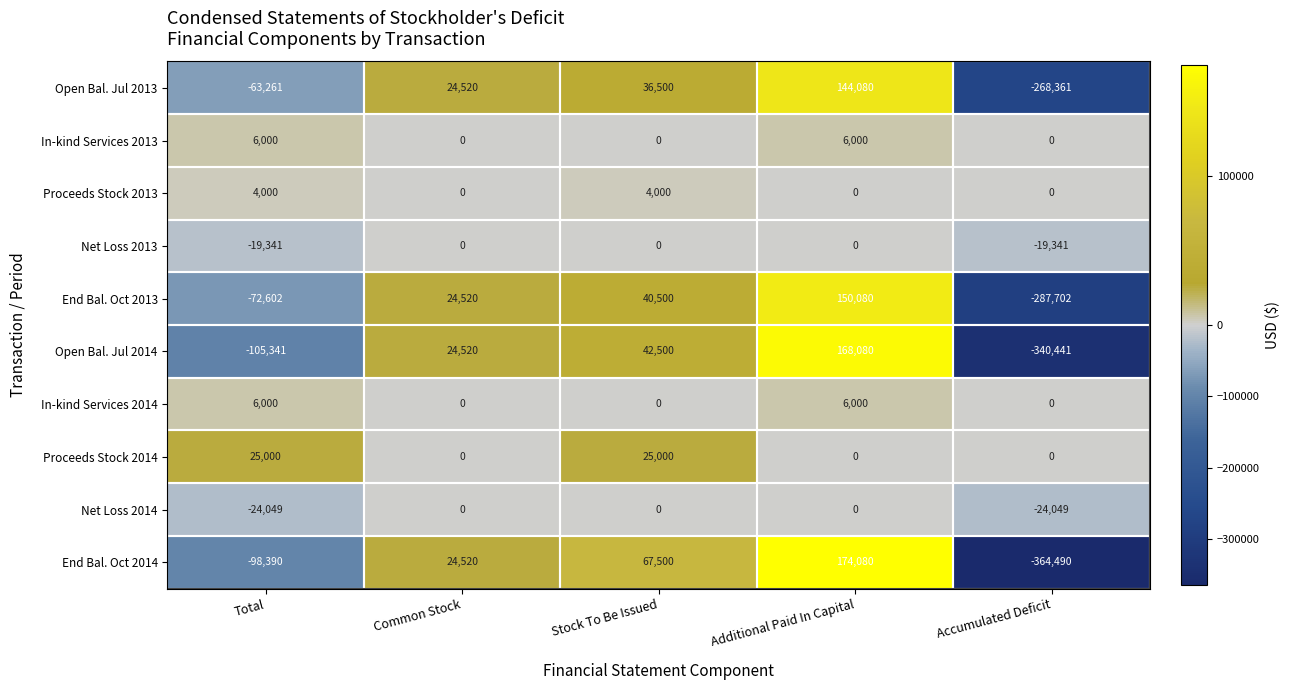

Which category has the lowest value across all series?

Accumulated Deficit